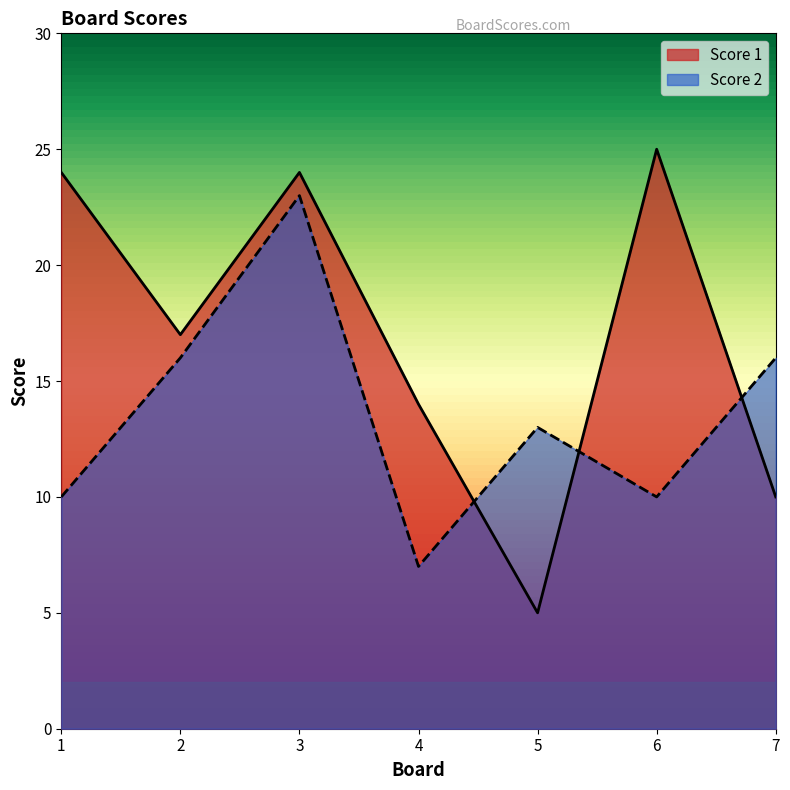

What is the sum of the Score 1 values at 6 and 2?

42